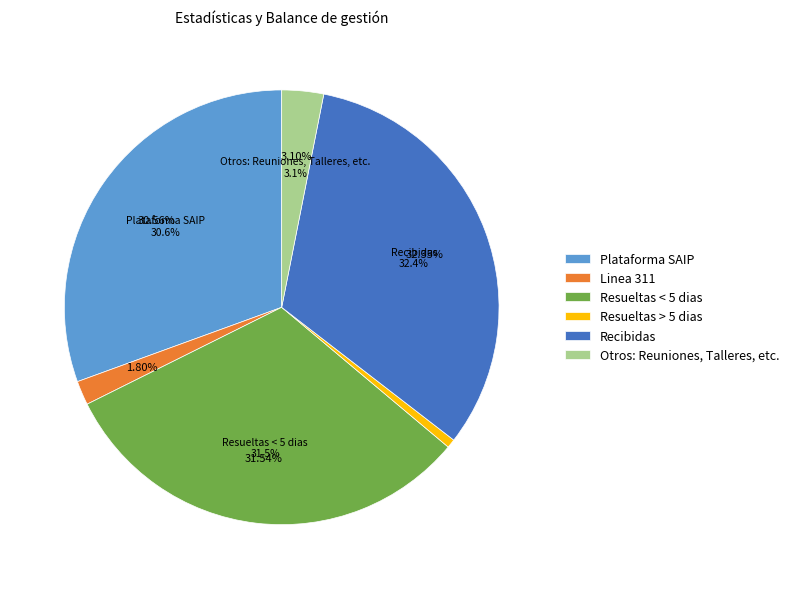

To the nearest percent, what is the difference between the Otros: Reuniones, Talleres, etc. and Linea 311 slice percentages?

1%